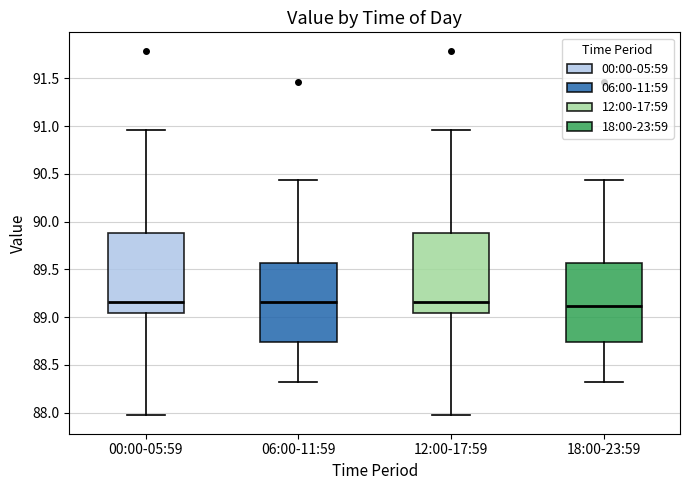

Reading left to right, read every box against the y-axis: the position of its median line, the range the box covers, and the ends of its whiskers. The values are not printed on the chart, so give them approximately, as read against the axis.

00:00-05:59: median 89.15, box 89.05 to 89.90, whiskers 87.95 to 90.95
06:00-11:59: median 89.15, box 88.75 to 89.55, whiskers 88.30 to 90.45
12:00-17:59: median 89.15, box 89.05 to 89.90, whiskers 87.95 to 90.95
18:00-23:59: median 89.10, box 88.75 to 89.55, whiskers 88.30 to 90.45